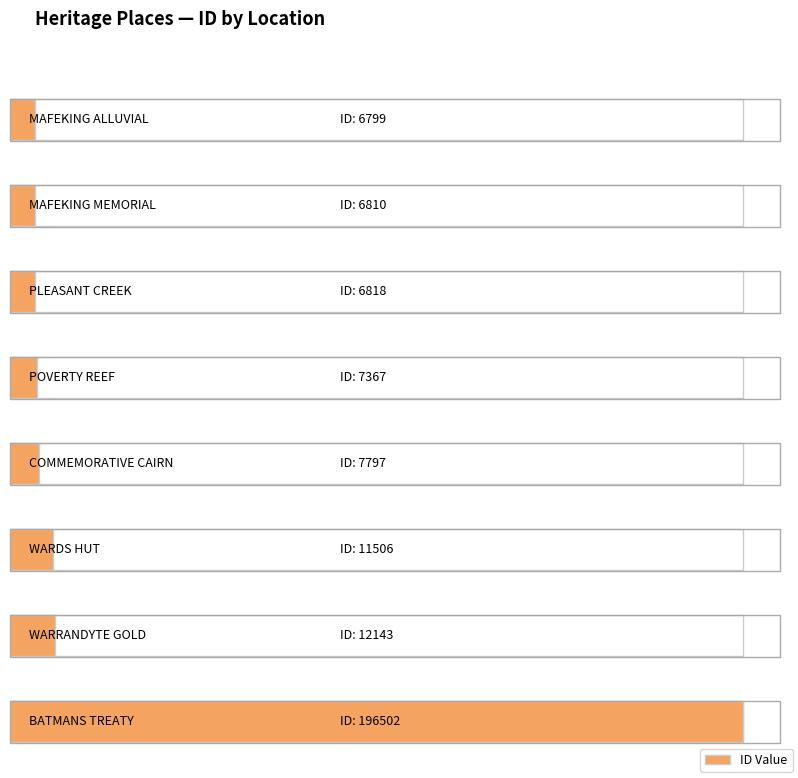

Reading left to right, extract all data points from this chart.

MAFEKING ALLUVIAL=6799	MAFEKING MEMORIAL=6810	PLEASANT CREEK=6818	POVERTY REEF=7367	COMMEMORATIVE CAIRN=7797	WARDS HUT=11506	WARRANDYTE GOLD=12143	BATMANS TREATY=196502